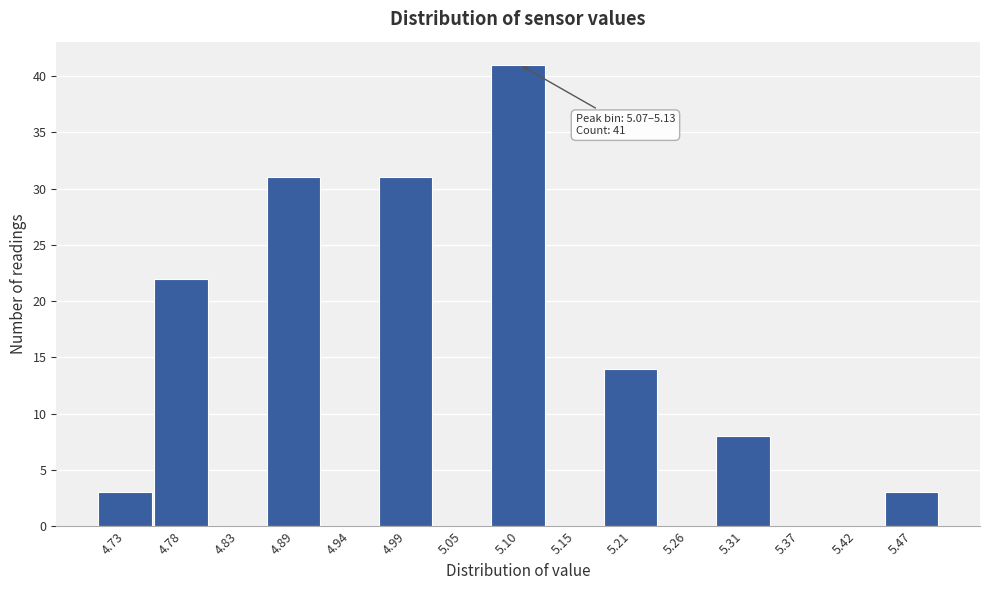

Over which range of the x-axis is the bar tallest?

5.07 to 5.13